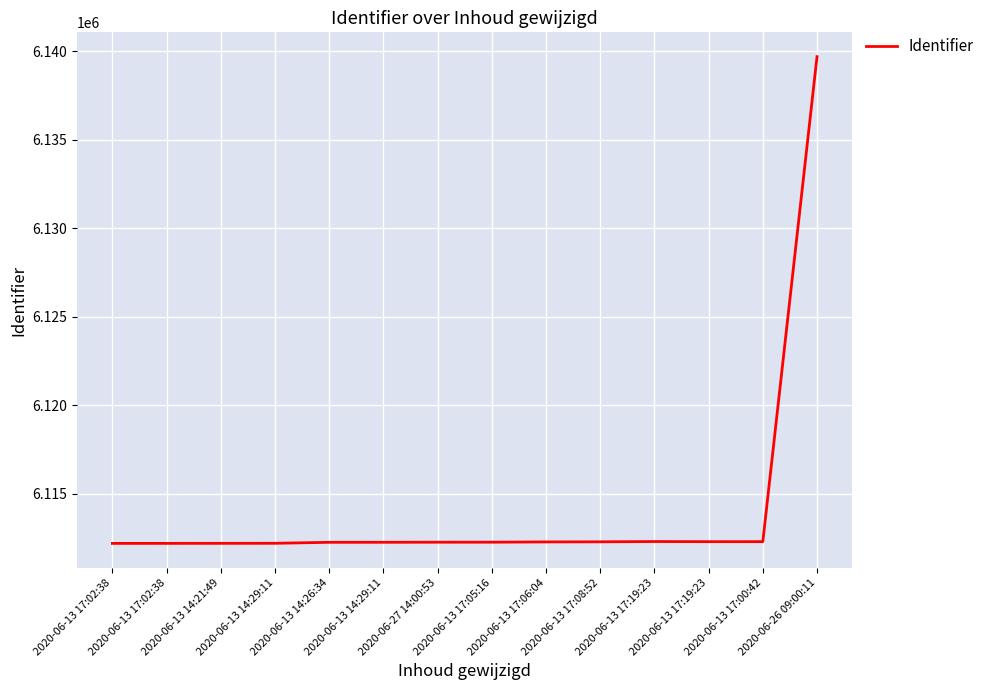

At which label is the value closest to 6125946?

2020-06-13 17:19:23